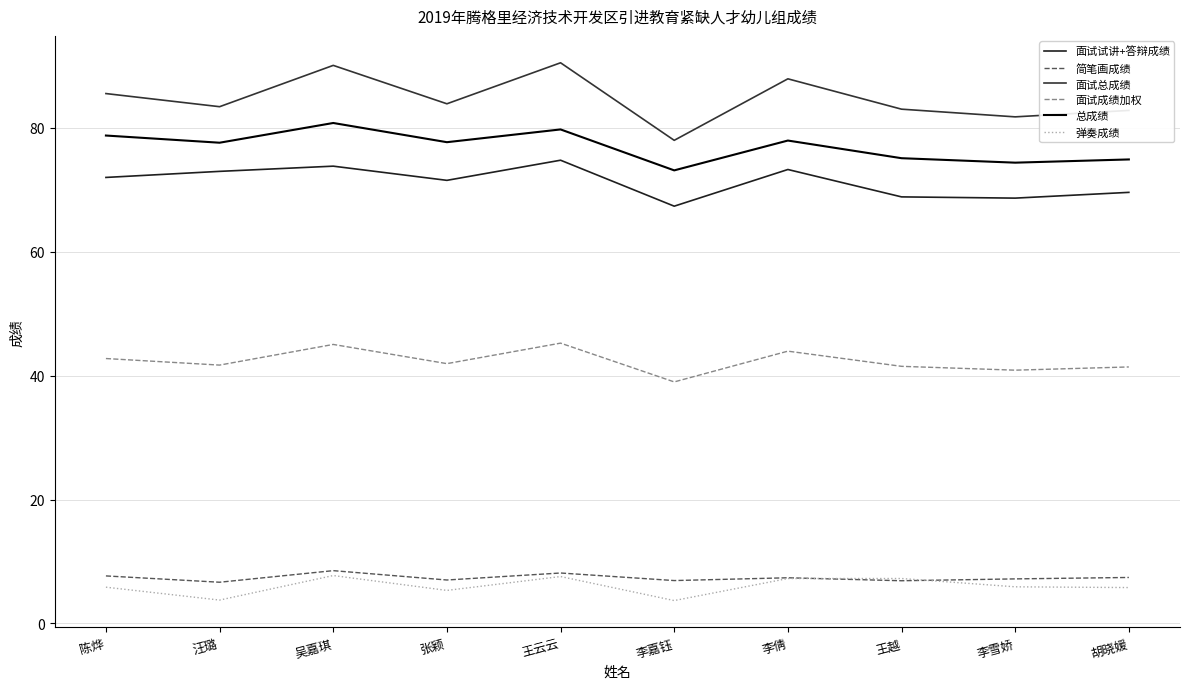

What is the total value across all series at 王越?

282.7